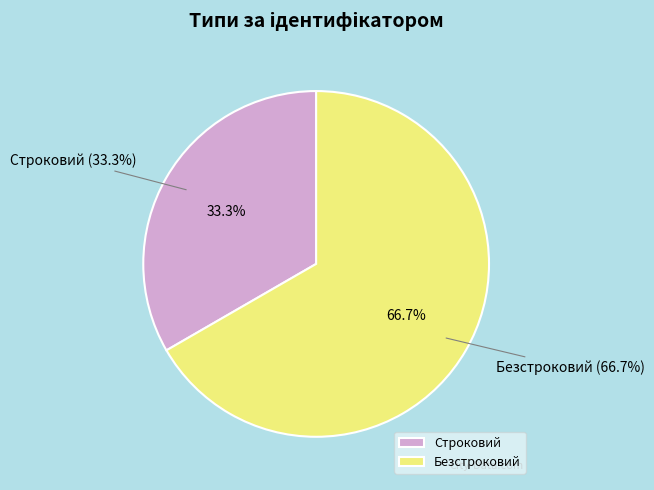

To the nearest percent, what is the difference between the largest and smallest slice percentages?

33%